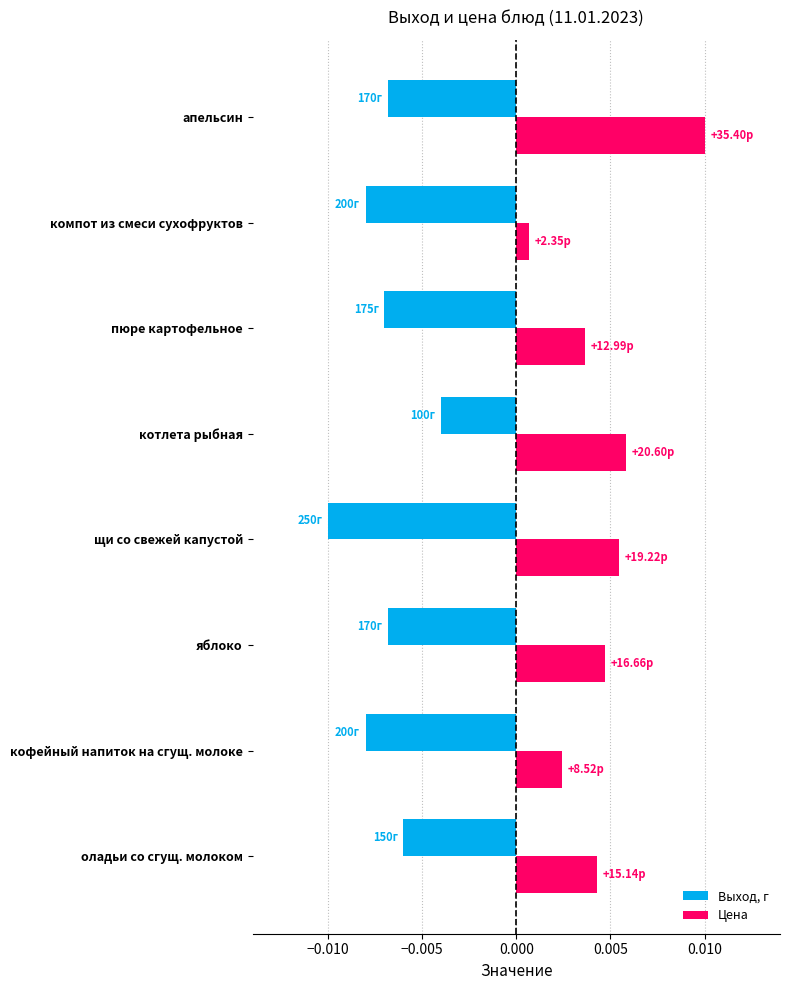

Which series has the largest total across all categories?

Цена